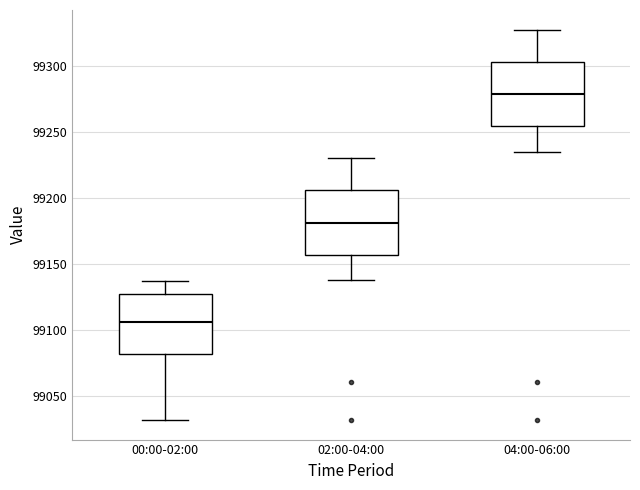

Where does the median line of the box for 00:00-02:00 sit on the y-axis? The values are not printed on the chart, so give them approximately, as read against the axis.

99105